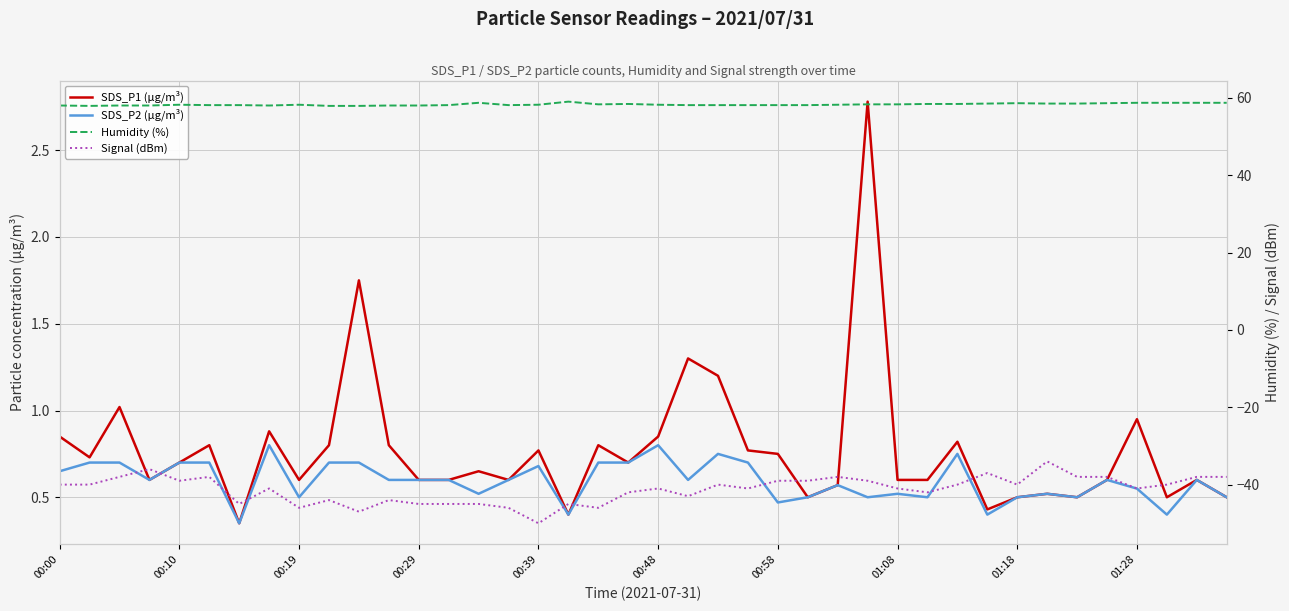

True or false: Signal (dBm) and Humidity (%) cross at least once.

False